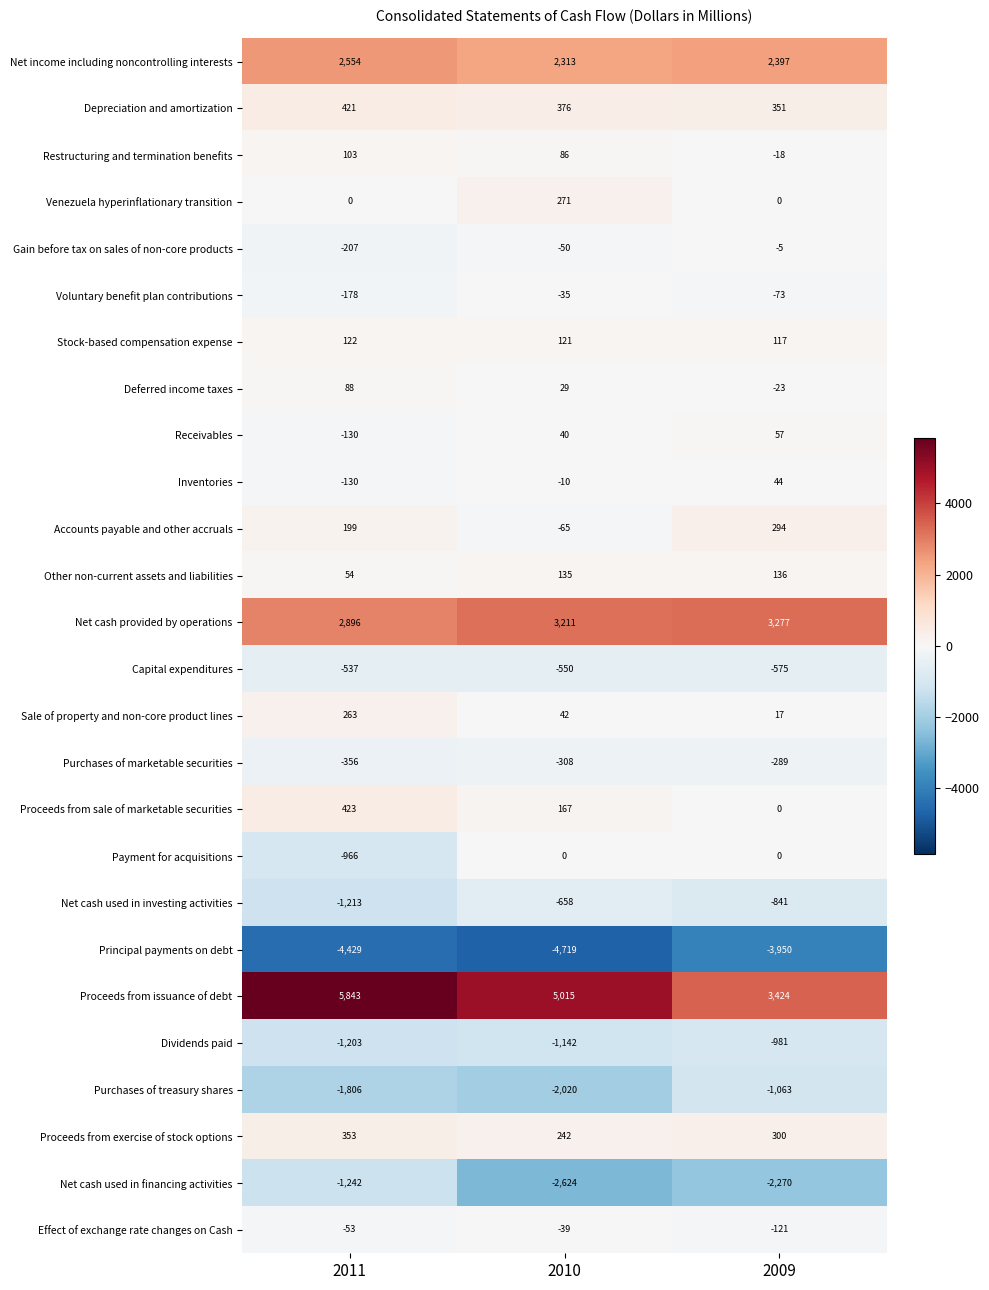

What is the average value of the Purchases of treasury shares series?

-1630